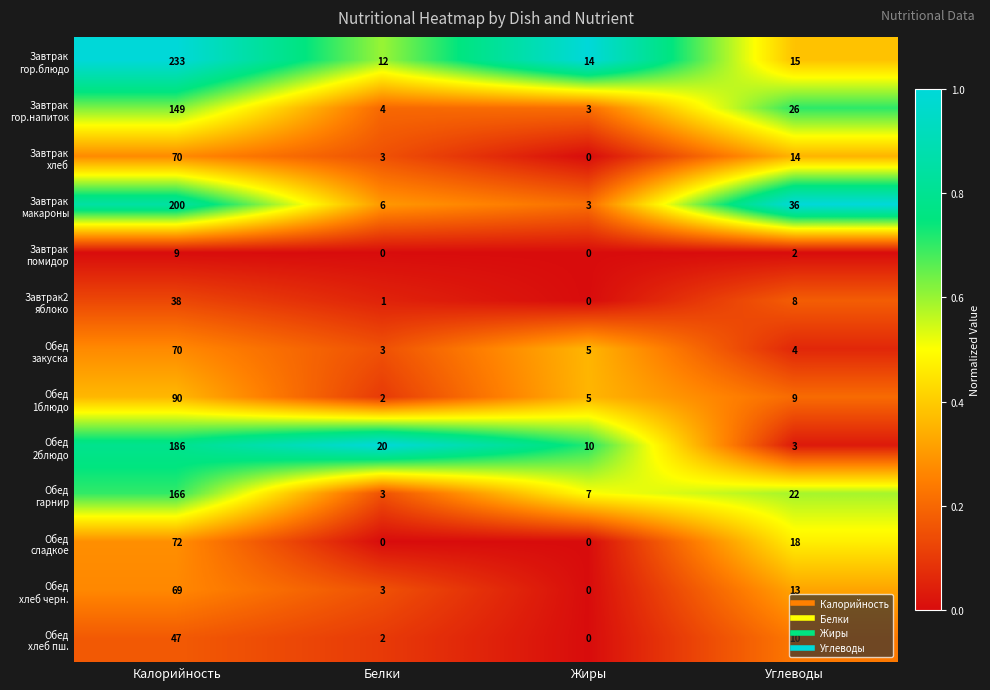

What is the spread (max minus min) of values at Углеводы?

34